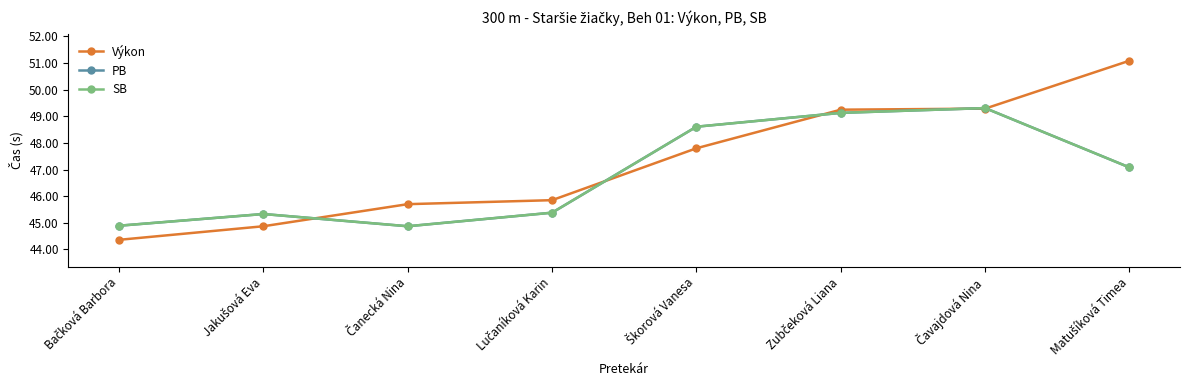

What is the sum of all Výkon values?

378.2